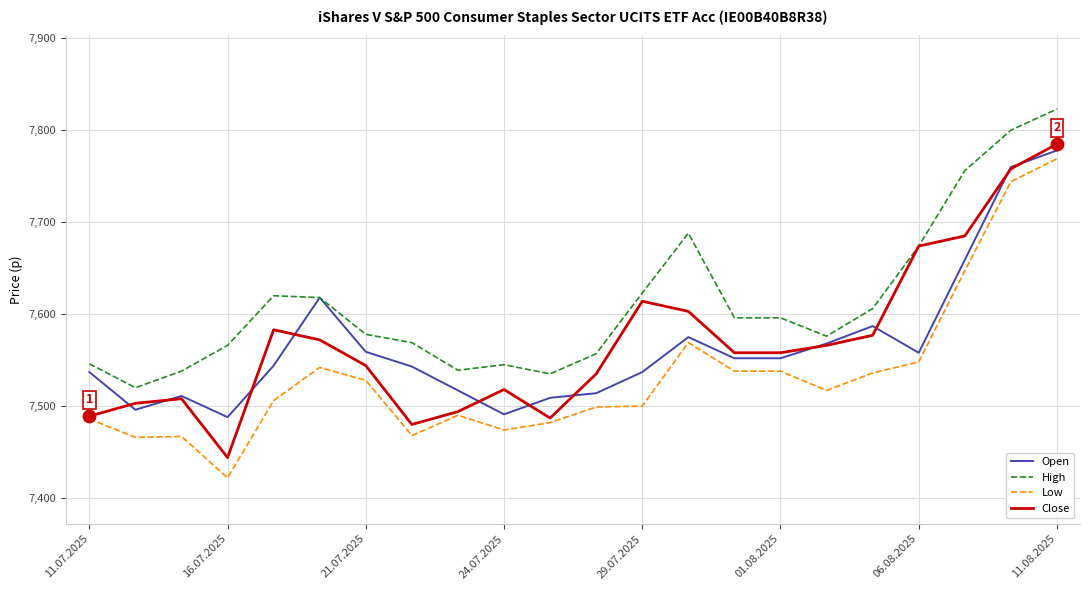

What are all the series names shown in the legend?

Open, High, Low, Close